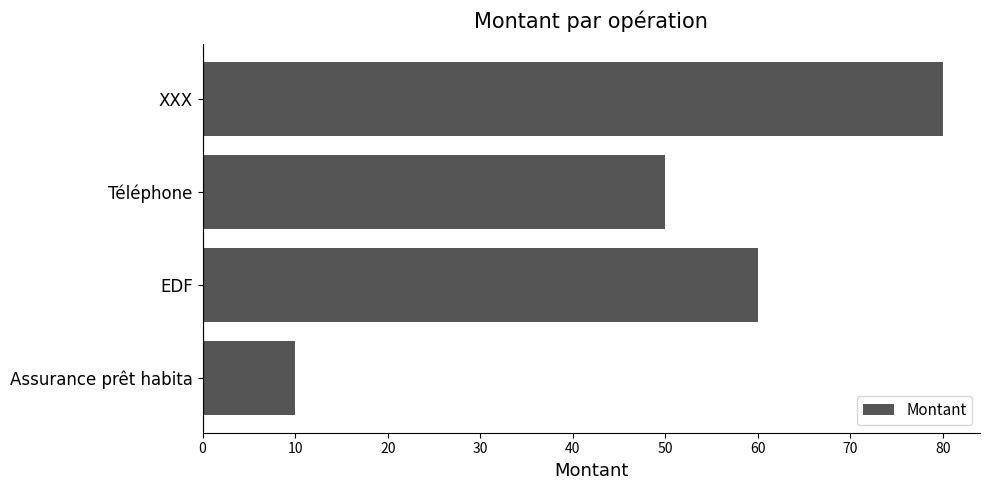

Reading bottom to top, what are all the values shown in this chart?

Assurance prêt habita=10	EDF=60	Téléphone=50	XXX=80